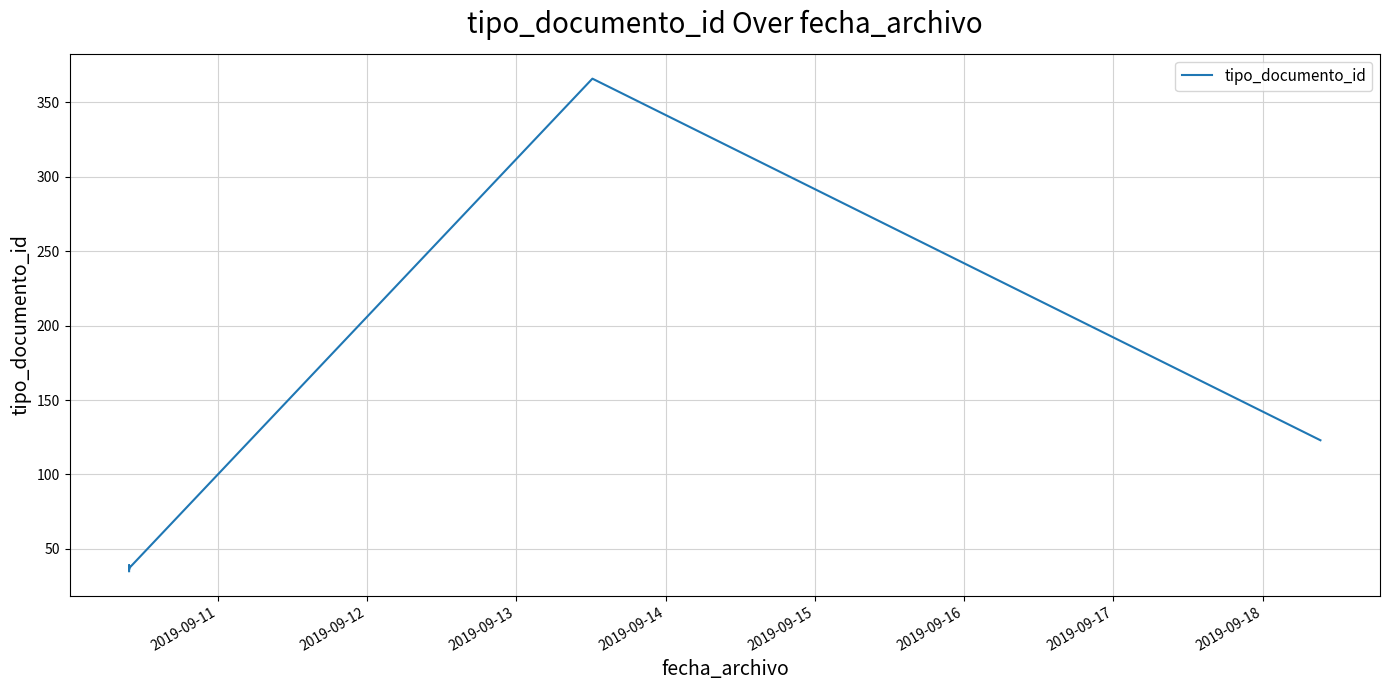

How many lines are shown in the chart?

1